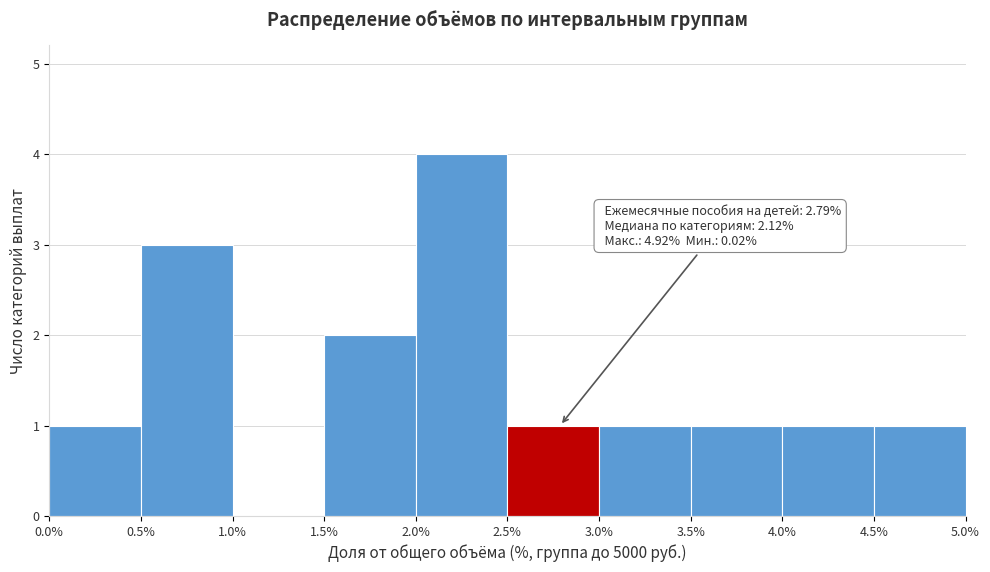

Over which range of the x-axis is the bar tallest?

2.0% to 2.5%